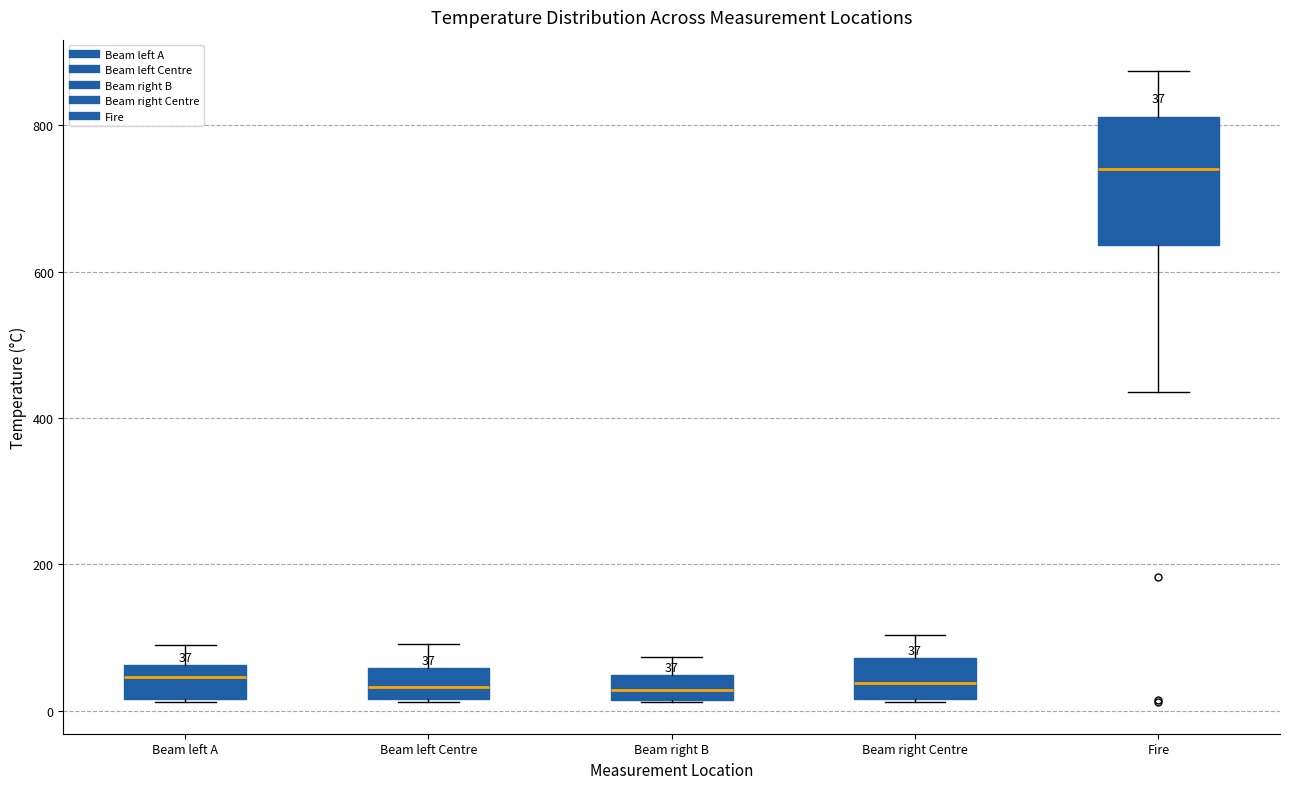

Comparing the boxes themselves (not the whiskers), which one is the tallest?

Fire